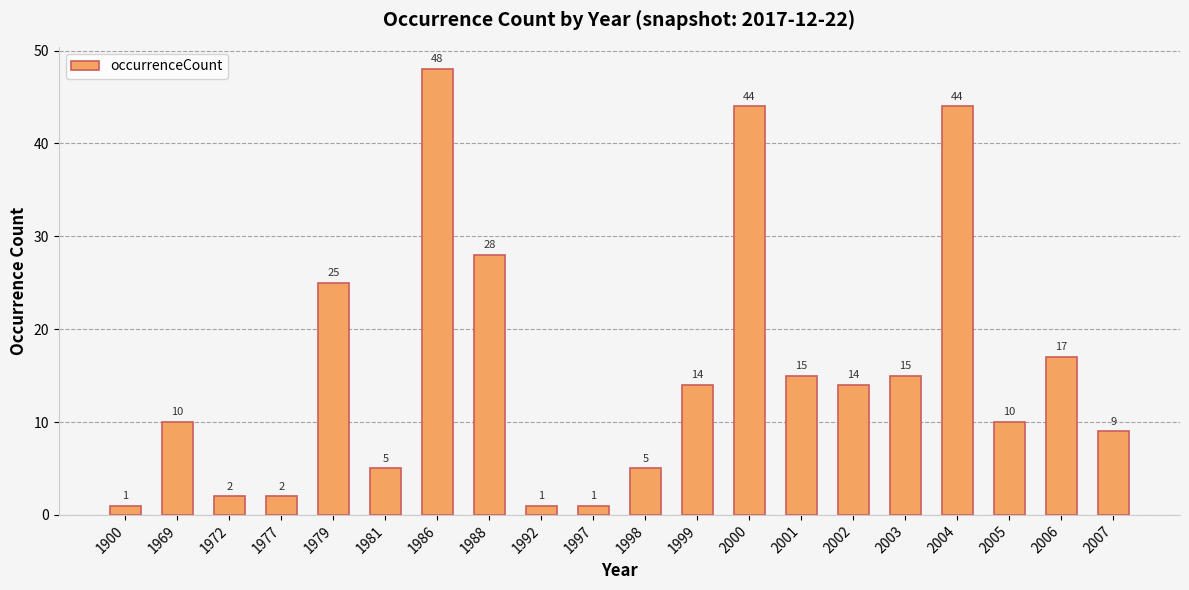

Which category has the highest value across all series?

1986